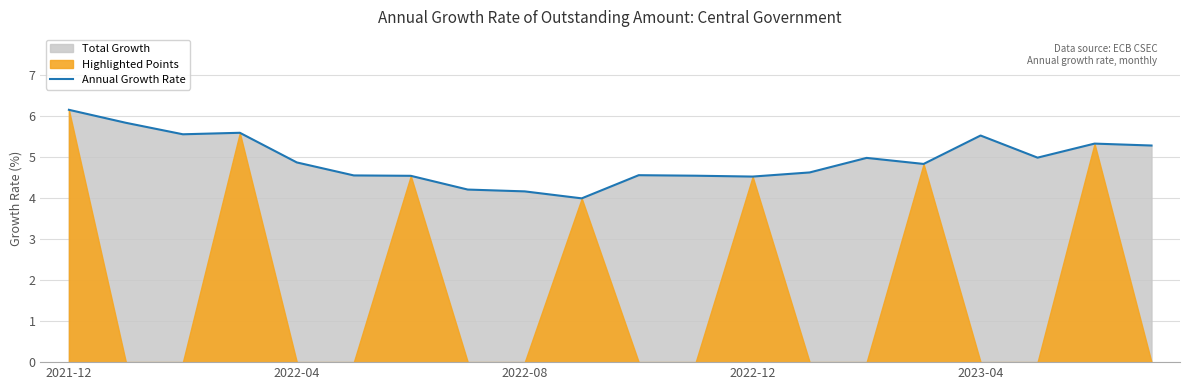

Does the chart have visible grid lines?

Yes